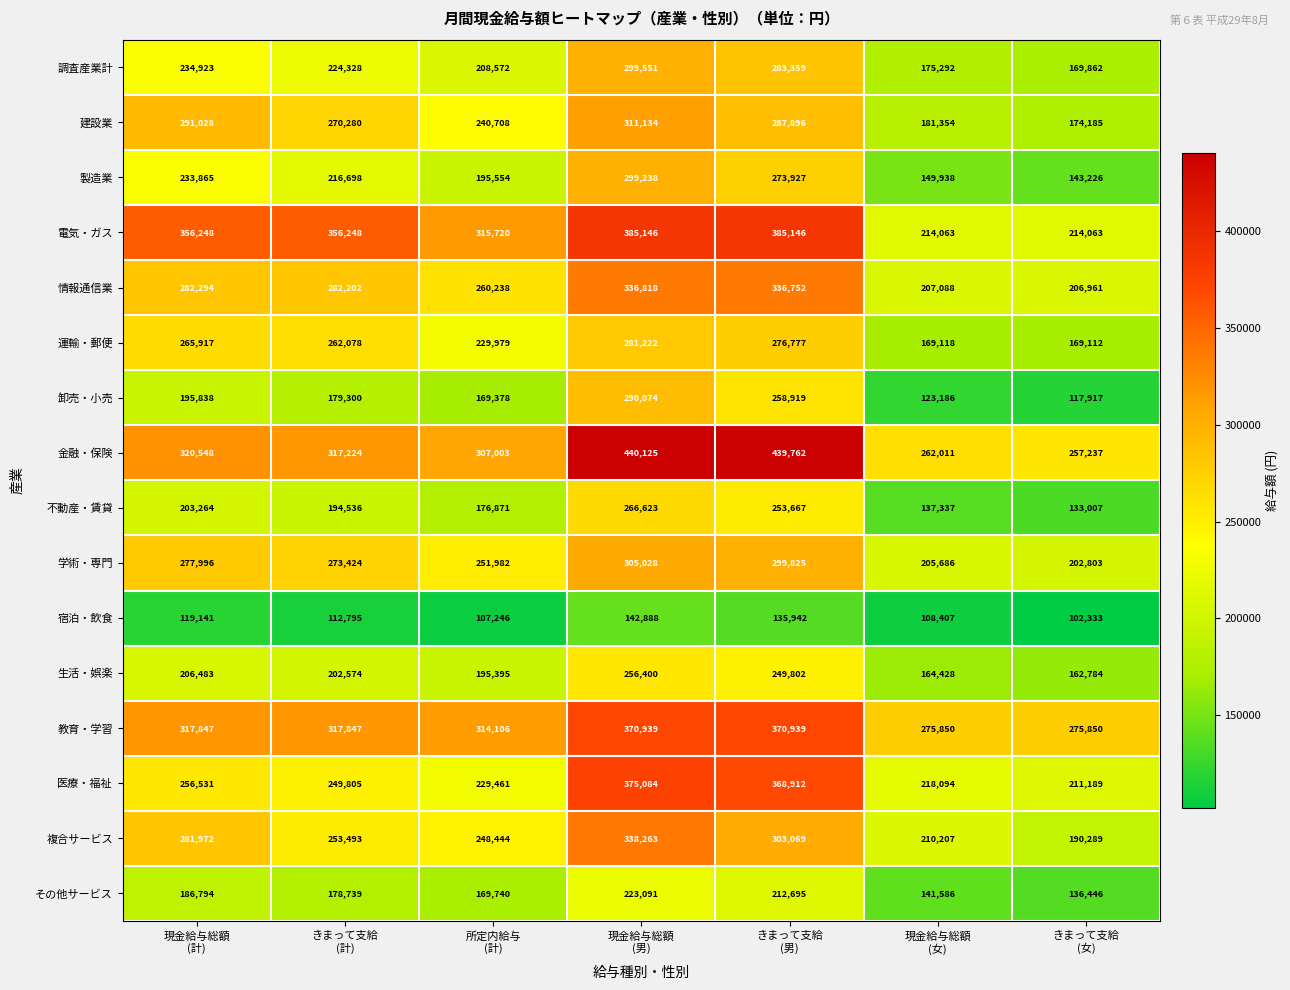

What is the lowest value of the 学術・専門 series?

202803